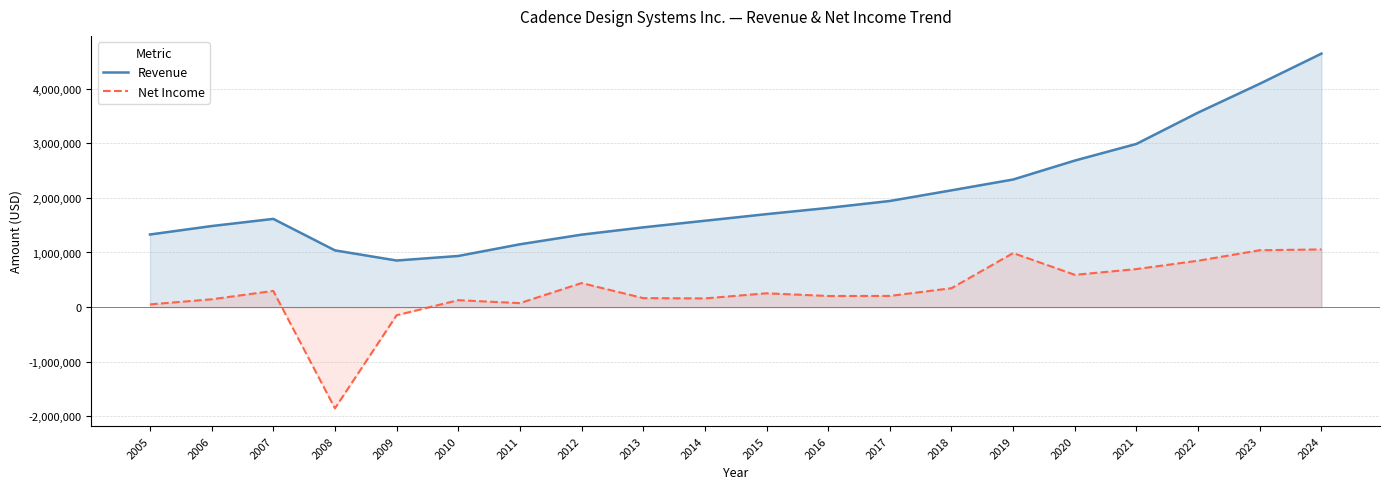

The Net Income series shows 439948 at 2012. True or false?

True